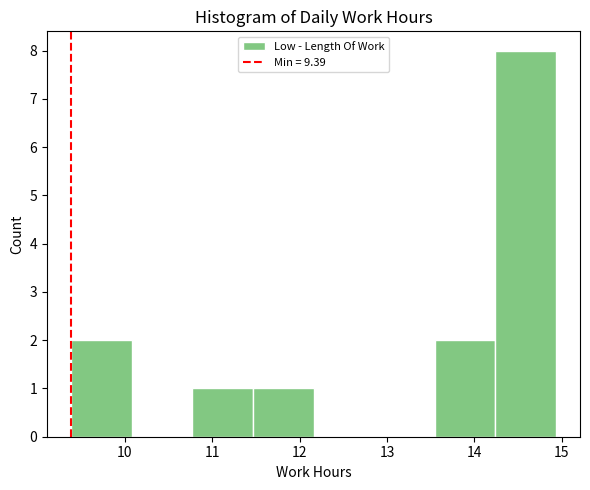

Reading left to right, transcribe this chart: for each bar, give the range it covers on the x-axis and its height. Neither the bar edges nor the heights are printed on the chart, so give them approximately, as read against the axes.

9.4 to 10.1: 2
10.1 to 10.8: 0
10.8 to 11.5: 1
11.5 to 12.2: 1
12.2 to 12.9: 0
12.9 to 13.5: 0
13.5 to 14.2: 2
14.2 to 14.9: 8